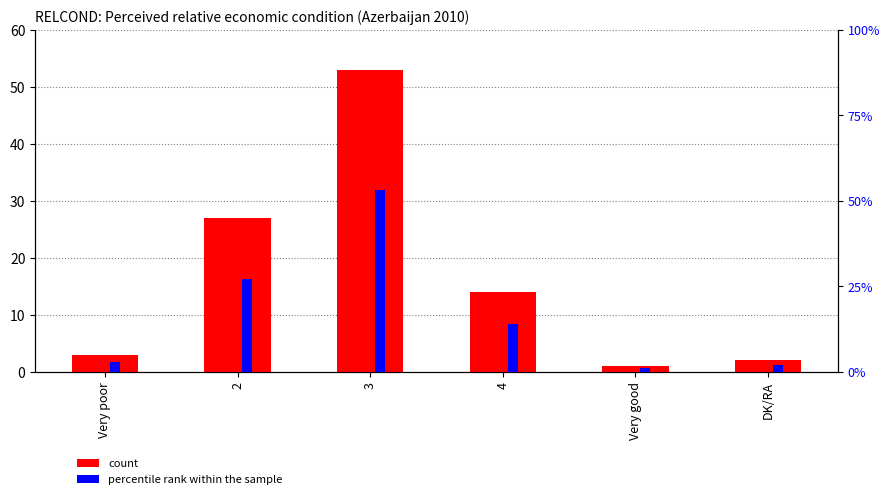

What is the value of the count bar at the 3rd from the left?

53.0